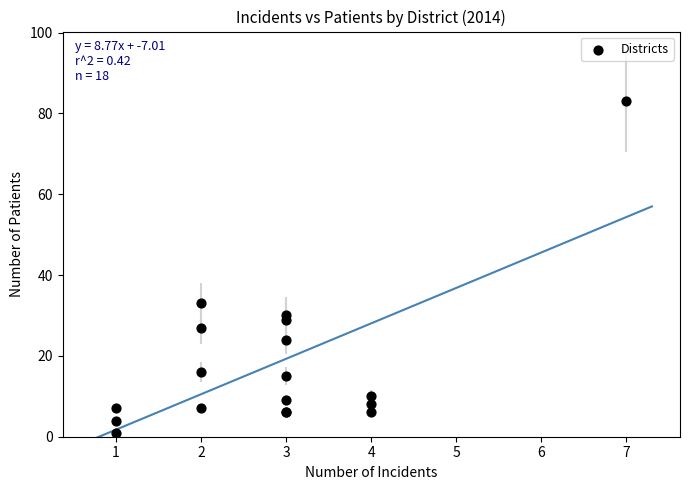

What Y value in the scatter plot is closest to 42?

33